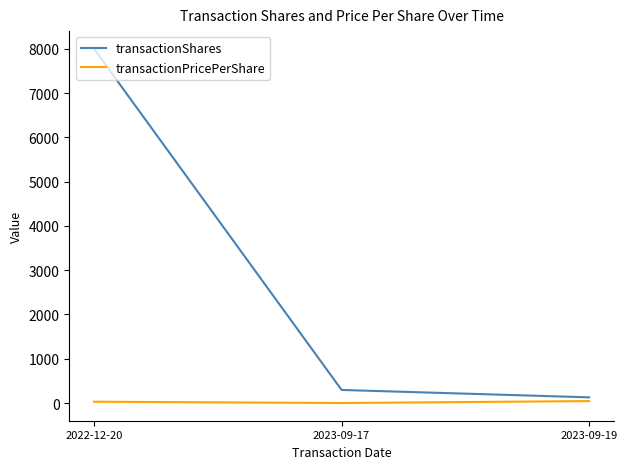

What is the difference between the transactionShares values at 2023-09-17 and 2022-12-20?

7705.0